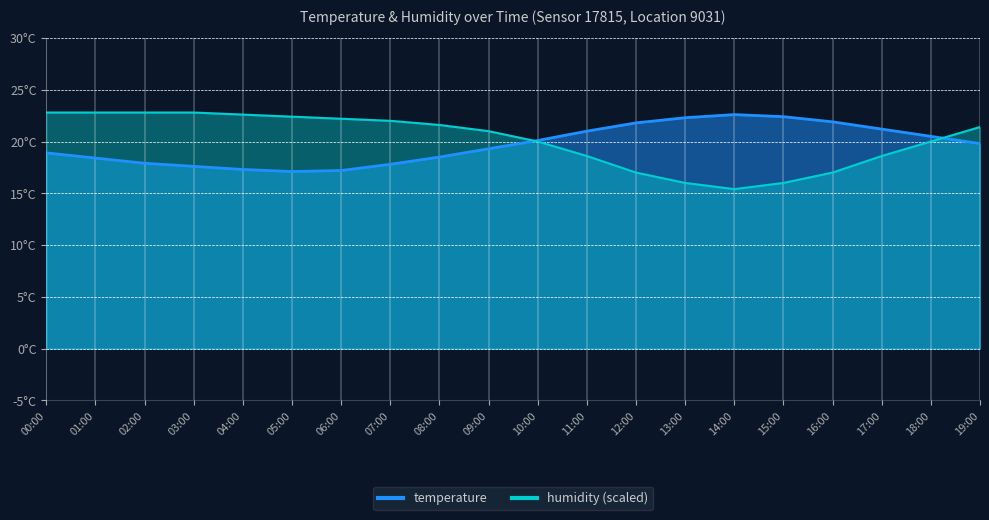

What is the difference between the highest and lowest values at 03:00?

5.2